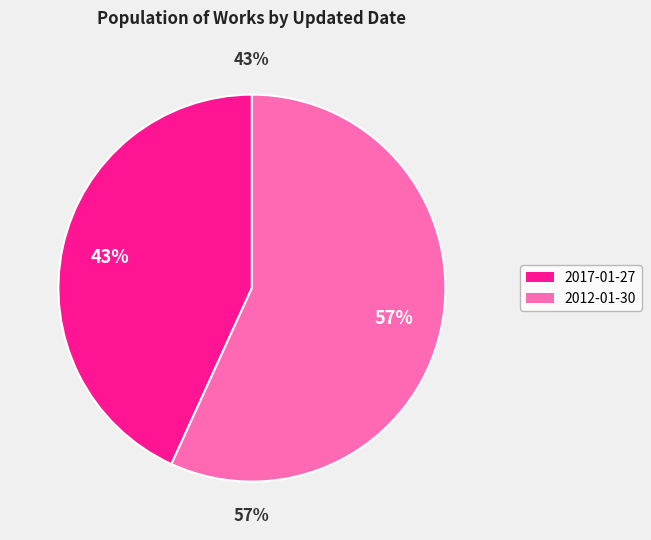

What percentage is the 2012-01-30 slice, to the nearest percent?

57%